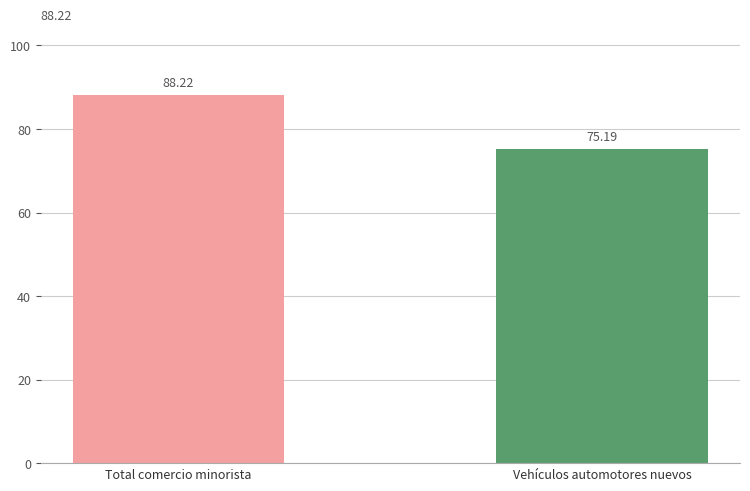

Are the bars grouped side by side (vs. stacked)?

No